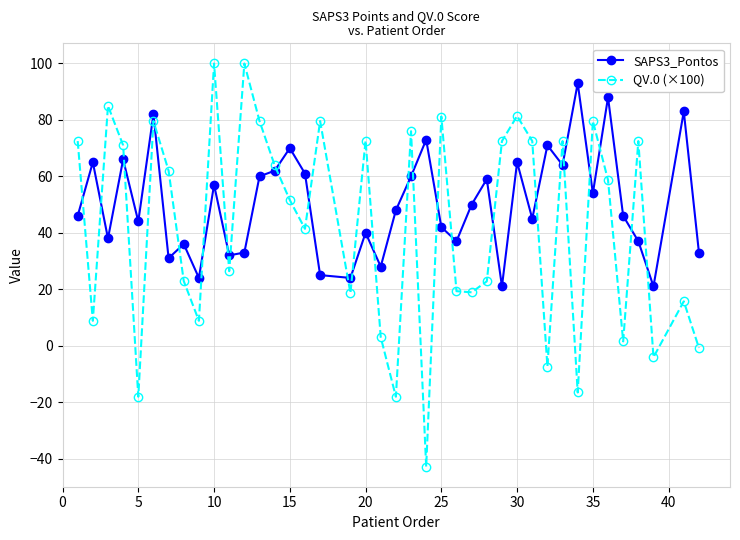

How many series are shown in this chart?

2